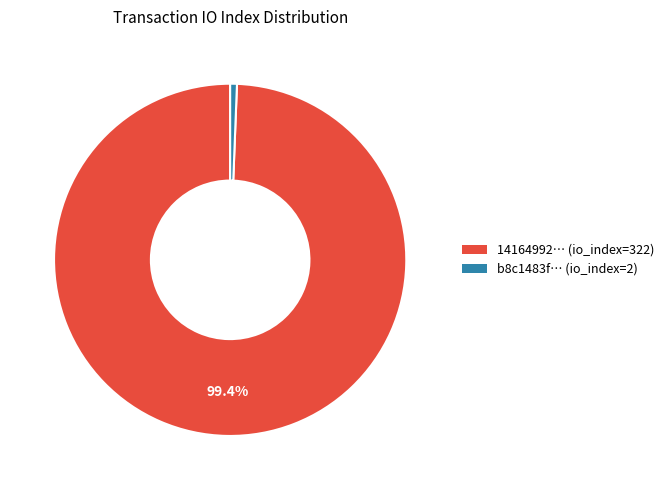

Is there a majority slice in this chart?

Yes